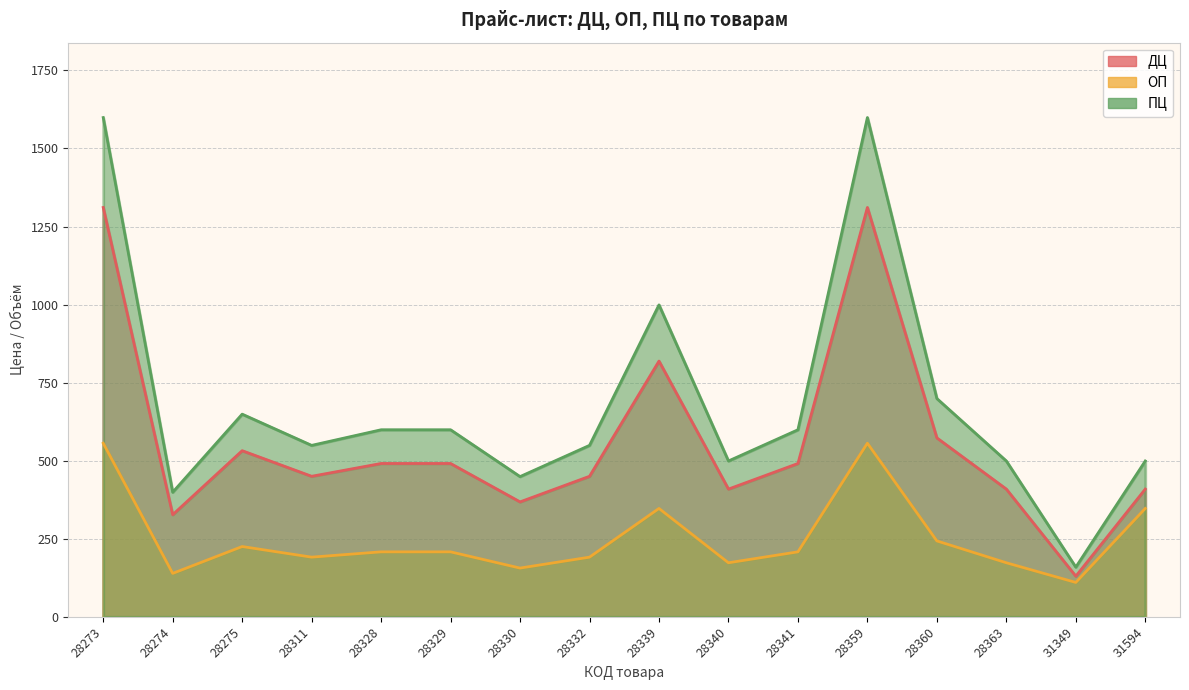

List the labels in order of ДЦ value, largest first.

28273, 28359, 28339, 28360, 28275, 28328, 28329, 28341, 28311, 28332, 28340, 28363, 31594, 28330, 28274, 31349